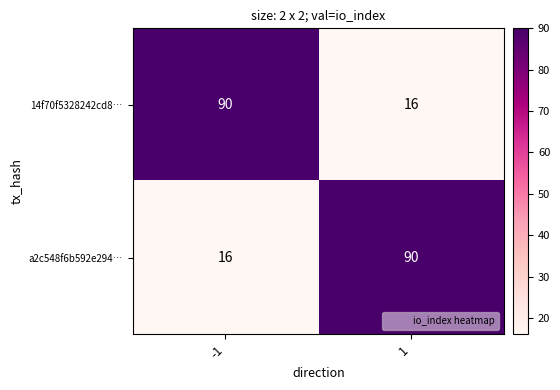

Is the value of a2c548f6b592e294… at -1 greater than the value of 14f70f5328242cd8… at -1?

No